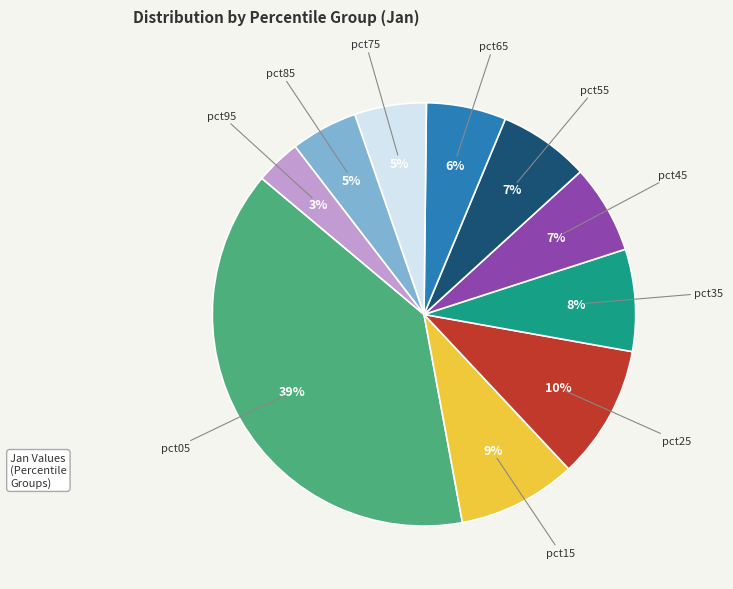

Between pct95 and pct65, which is larger?

pct65